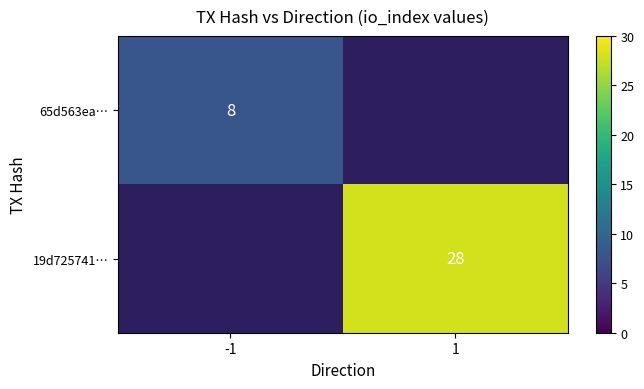

The 65d563ea… series shows 8 at -1. True or false?

True